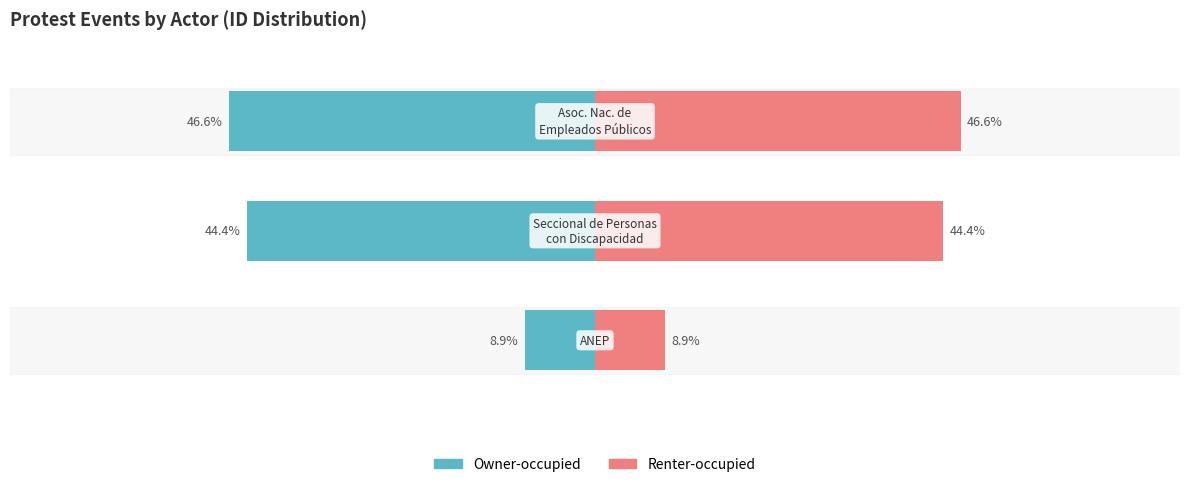

What is the difference between the Owner-occupied values at 0 and 2?

37.7